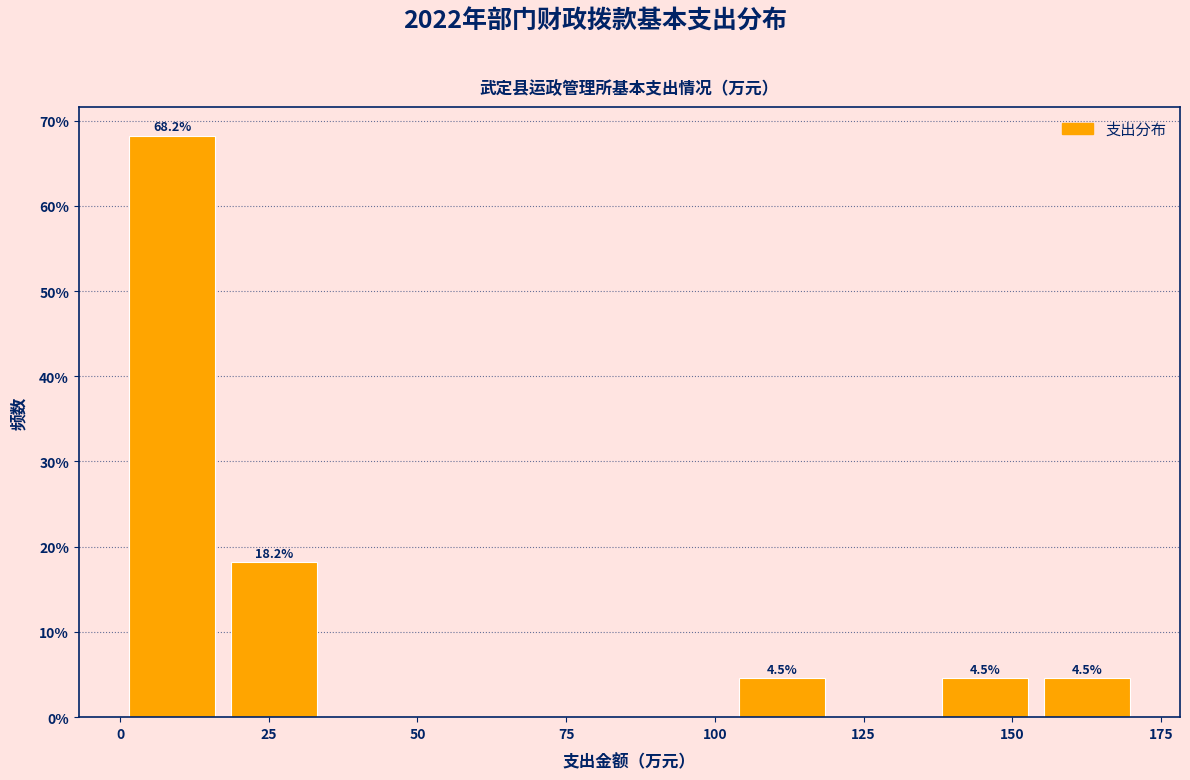

Read against the x-axis, roughly where is the centre of the tallest bar?

10